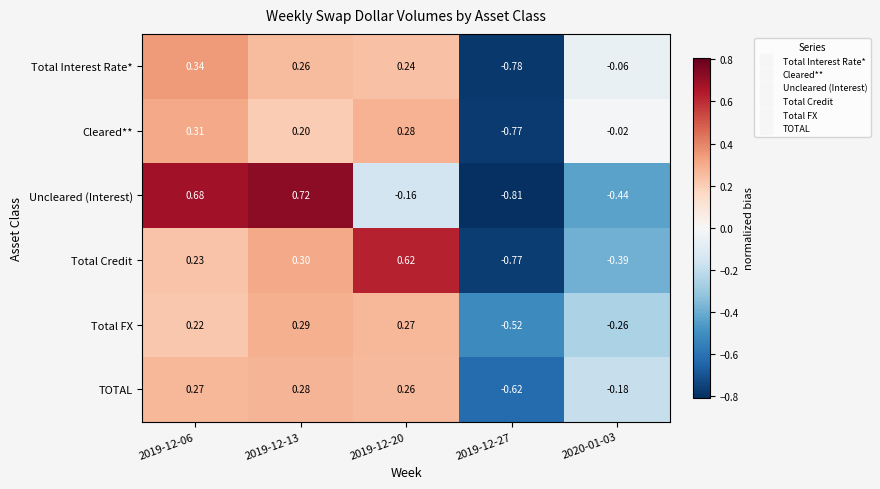

Rank the series by their maximum value, from highest to lowest.

Uncleared (Interest), Total Credit, Total Interest Rate*, Cleared**, Total FX, TOTAL